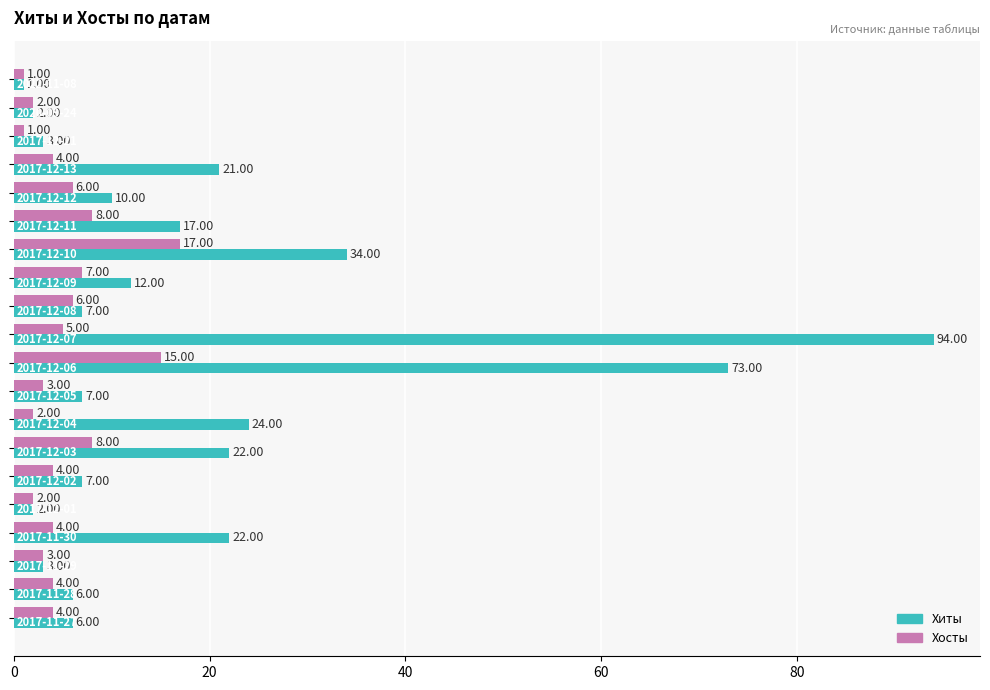

Which series has the widest spread of values?

Хиты